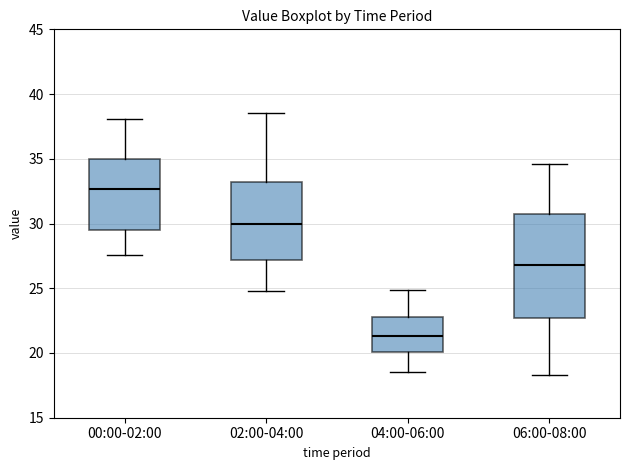

Which box has the lowest median line?

04:00-06:00